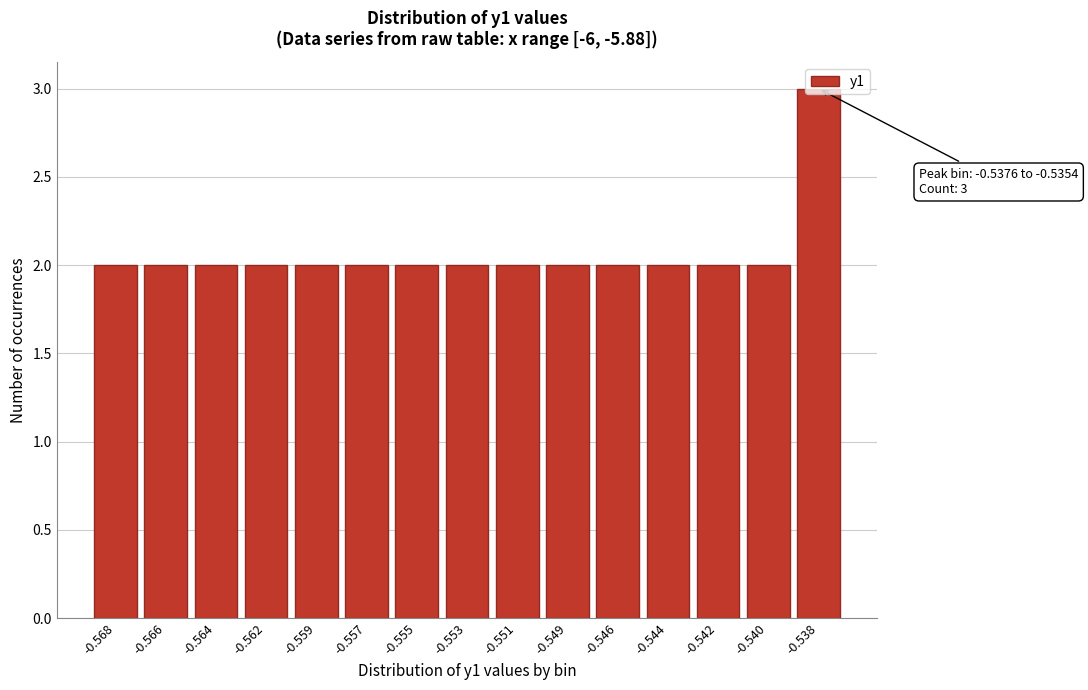

What is the maximum value shown in the chart?

3